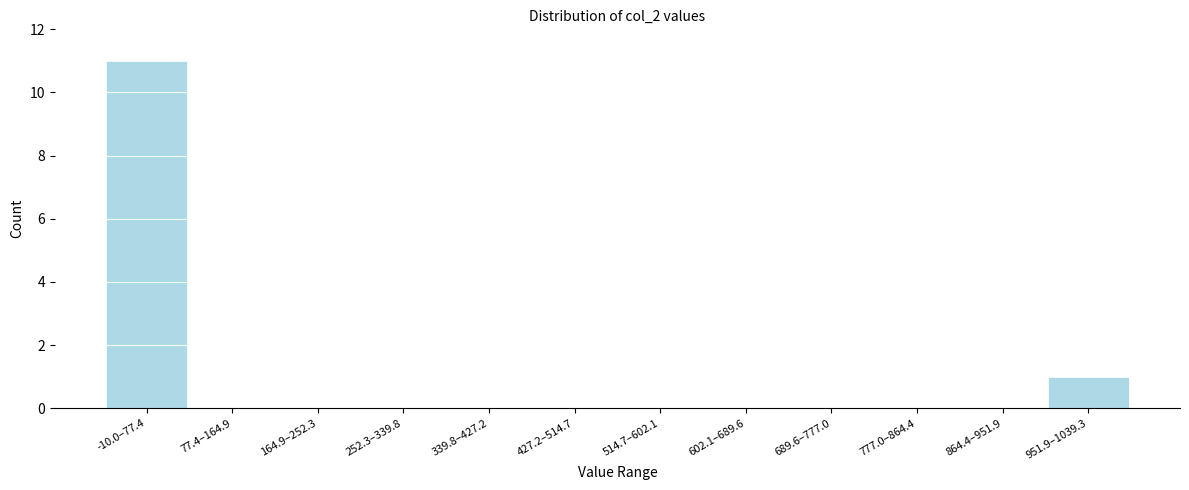

Reading right to left, what are all the values shown in this chart?

951.9–1039.3=1	864.4–951.9=0	777.0–864.4=0	689.6–777.0=0	602.1–689.6=0	514.7–602.1=0	427.2–514.7=0	339.8–427.2=0	252.3–339.8=0	164.9–252.3=0	77.4–164.9=0	-10.0–77.4=11